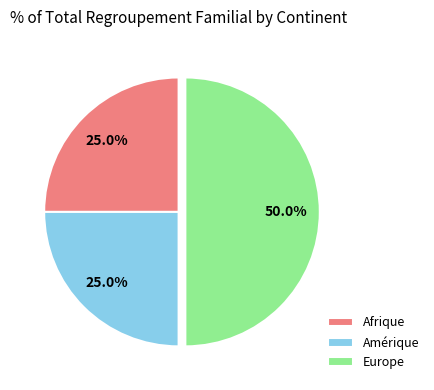

What is the total percentage of Afrique and Amérique?

50.0%